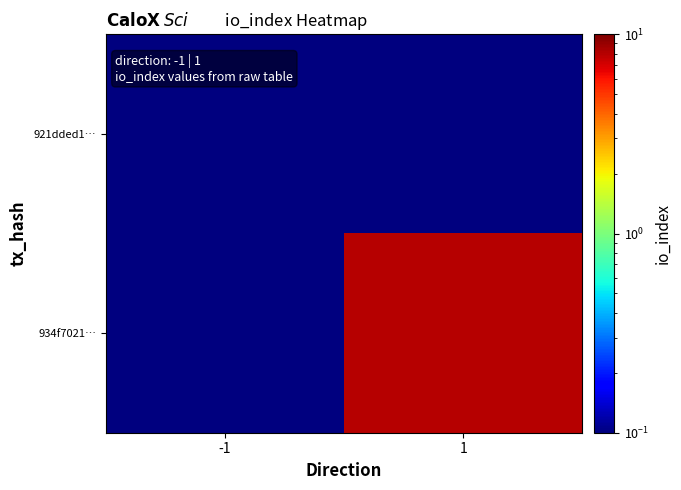

Reading left to right, what are all the values shown in this chart?

921dded1…: -1=0.1	1=0.1
934f7021…: -1=0.1	1=8.0